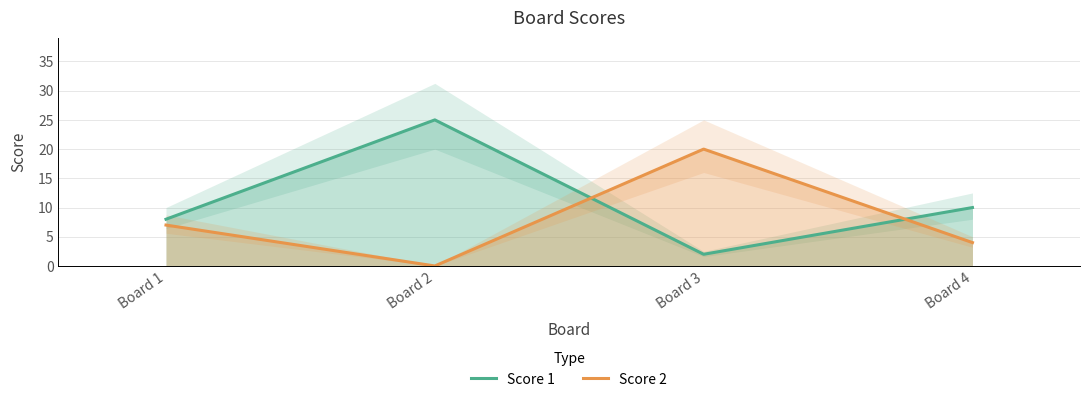

Which has a higher value, Board 2 or Board 3?

Board 2